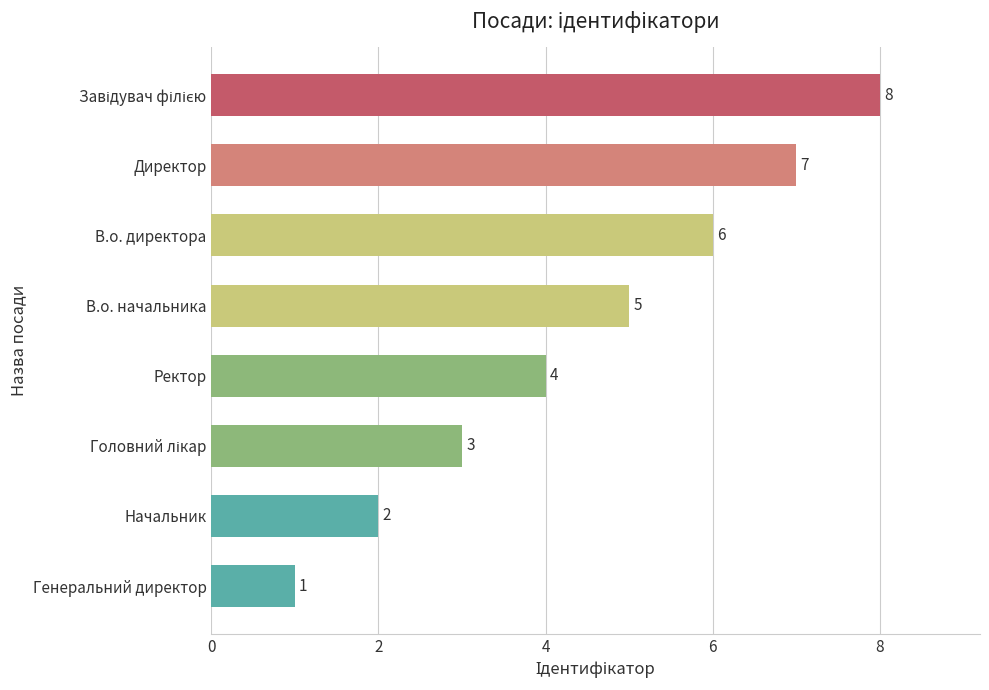

What is the difference between the maximum and minimum values?

7